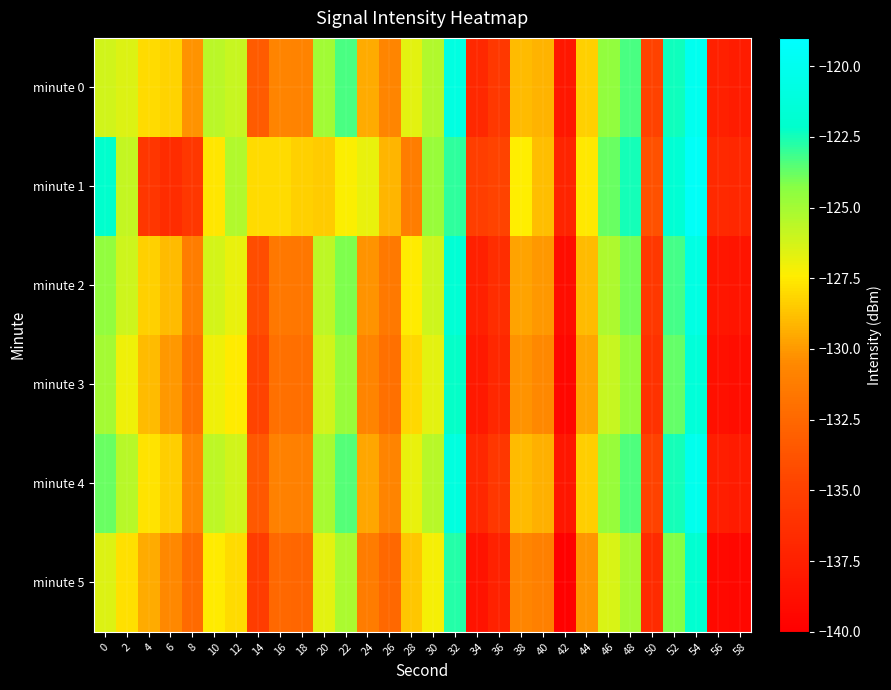

Reading right to left, list all the values displayed in this chart.

minute 0: 58=-137.7	56=-137.5	54=-120.0	52=-122.4	50=-134.9	48=-123.3	46=-124.6	44=-128.3	42=-138.2	40=-129.2	38=-129.0	36=-135.6	34=-136.8	32=-120.8	30=-125.4	28=-126.7	26=-130.7	24=-129.5	22=-123.3	20=-124.9	18=-130.8	16=-130.8	14=-133.4	12=-126.0	10=-125.6	8=-130.2	6=-128.3	4=-128.0	2=-126.5	0=-126.2
minute 1: 58=-136.9	56=-136.8	54=-119.5	52=-121.7	50=-133.9	48=-122.5	46=-123.8	44=-127.6	42=-137.2	40=-128.9	38=-127.4	36=-134.8	34=-135.1	32=-122.9	30=-124.7	28=-131.2	26=-129.1	24=-126.8	22=-127.3	20=-128.5	18=-128.3	16=-128.0	14=-128.0	12=-125.4	10=-127.7	8=-135.7	6=-136.5	4=-135.8	2=-125.9	0=-122.1
minute 2: 58=-138.4	56=-138.2	54=-120.8	52=-123.2	50=-135.6	48=-124.0	46=-125.3	44=-129.0	42=-138.9	40=-130.0	38=-129.7	36=-136.4	34=-137.5	32=-121.6	30=-126.1	28=-127.5	26=-131.4	24=-130.2	22=-124.1	20=-125.7	18=-131.6	16=-131.5	14=-134.1	12=-126.8	10=-126.3	8=-131.2	6=-129.0	4=-128.3	2=-126.1	0=-124.5
minute 3: 58=-138.9	56=-138.7	54=-121.3	52=-123.7	50=-136.1	48=-124.6	46=-125.9	44=-129.6	42=-139.4	40=-130.5	38=-130.2	36=-136.9	34=-138.0	32=-122.2	30=-126.7	28=-128.1	26=-132.0	24=-130.8	22=-124.7	20=-126.2	18=-132.1	16=-132.0	14=-134.8	12=-127.5	10=-127.0	8=-132.0	6=-130.0	4=-129.0	2=-127.0	0=-125.0
minute 4: 58=-137.8	56=-137.6	54=-120.1	52=-122.5	50=-134.9	48=-123.4	46=-124.7	44=-128.4	42=-138.2	40=-129.3	38=-129.0	36=-135.7	34=-136.9	32=-121.0	30=-125.5	28=-126.8	26=-130.8	24=-129.6	22=-123.5	20=-125.1	18=-131.0	16=-130.9	14=-133.5	12=-126.2	10=-125.7	8=-130.6	6=-128.4	4=-127.7	2=-125.5	0=-123.8
minute 5: 58=-139.4	56=-139.2	54=-121.8	52=-124.2	50=-136.6	48=-125.1	46=-126.4	44=-130.1	42=-139.9	40=-131.0	38=-130.7	36=-137.4	34=-138.5	32=-122.7	30=-127.2	28=-128.6	26=-132.5	24=-131.3	22=-125.2	20=-126.7	18=-132.6	16=-132.5	14=-135.3	12=-128.0	10=-127.5	8=-132.3	6=-130.5	4=-129.5	2=-127.8	0=-126.5